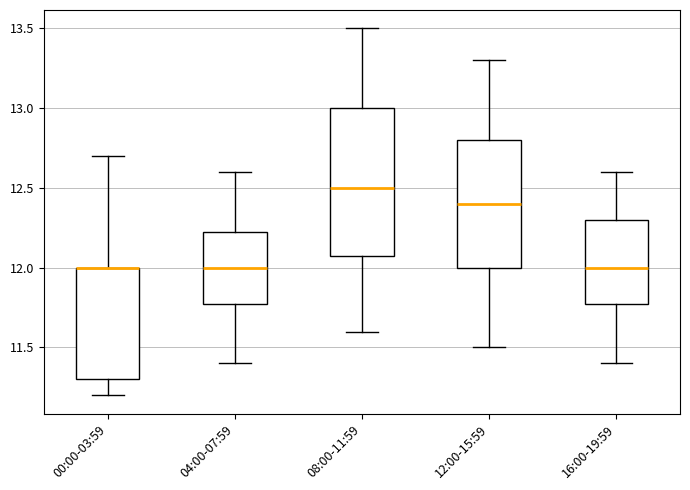

Reading left to right, read every box against the y-axis: the position of its median line, the range the box covers, and the ends of its whiskers. The values are not printed on the chart, so give them approximately, as read against the axis.

00:00-03:59: median 12.00 (drawn on the box's upper edge), box 11.30 to 12.00, whiskers 11.20 to 12.70
04:00-07:59: median 12.00, box 11.80 to 12.25, whiskers 11.40 to 12.60
08:00-11:59: median 12.50, box 12.10 to 13.00, whiskers 11.60 to 13.50
12:00-15:59: median 12.40, box 12.00 to 12.80, whiskers 11.50 to 13.30
16:00-19:59: median 12.00, box 11.80 to 12.30, whiskers 11.40 to 12.60